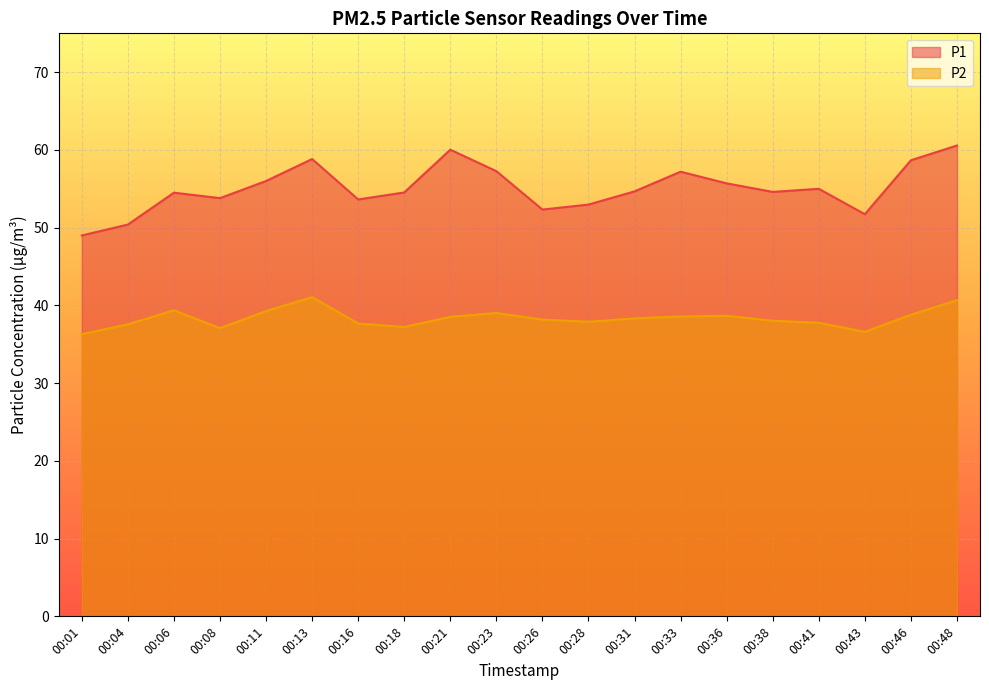

What are all the series names shown in the legend?

P1, P2